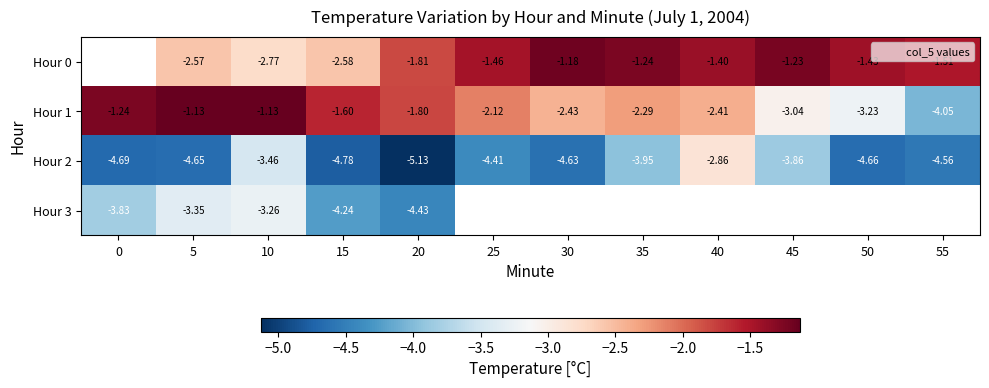

At 20, list the series in order from smallest to largest.

Hour 2, Hour 3, Hour 0, Hour 1